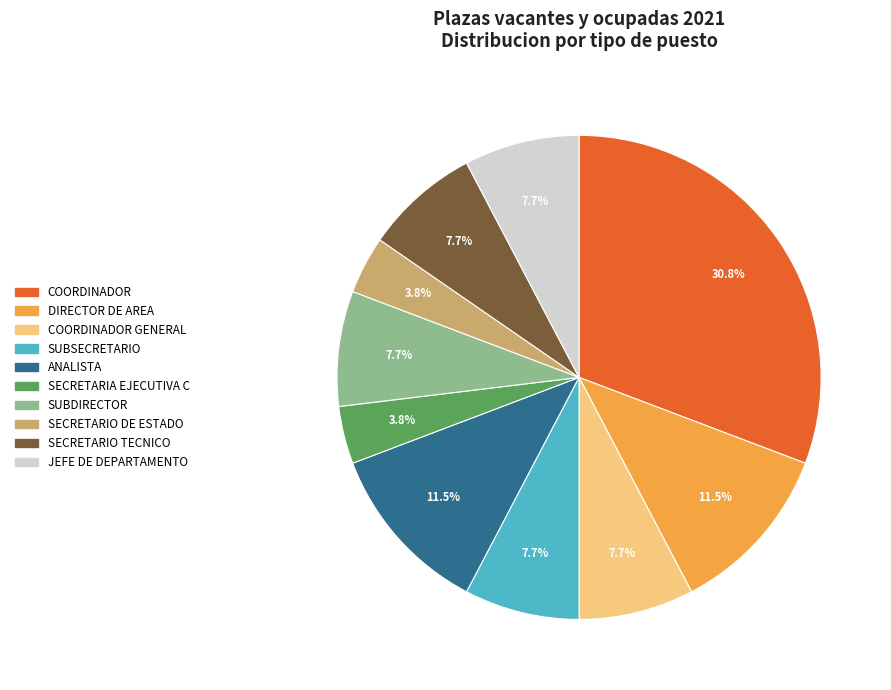

Does any single category account for the majority?

No